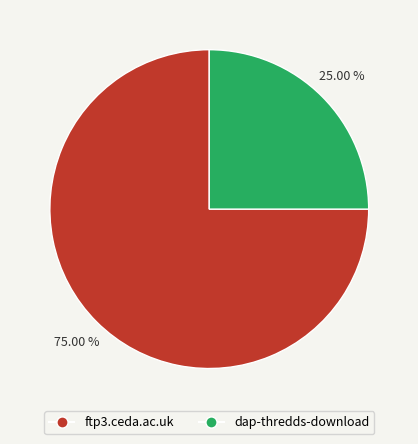

Is it true that dap-thredds-download is 19% of the pie?

False